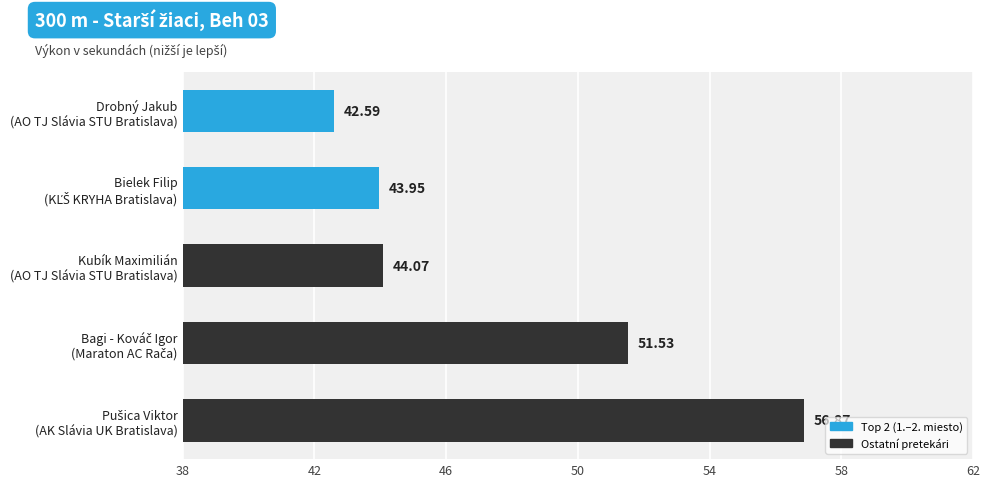

What is the greatest value displayed?

56.9